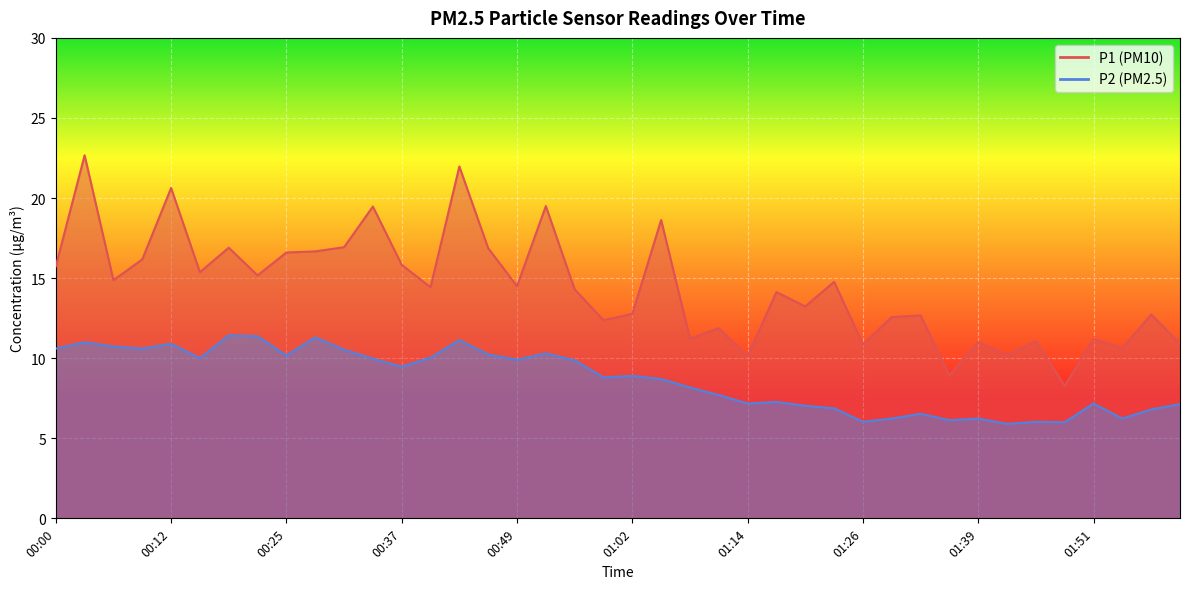

What is the difference between the maximum and second lowest values in the P2 series?

5.4